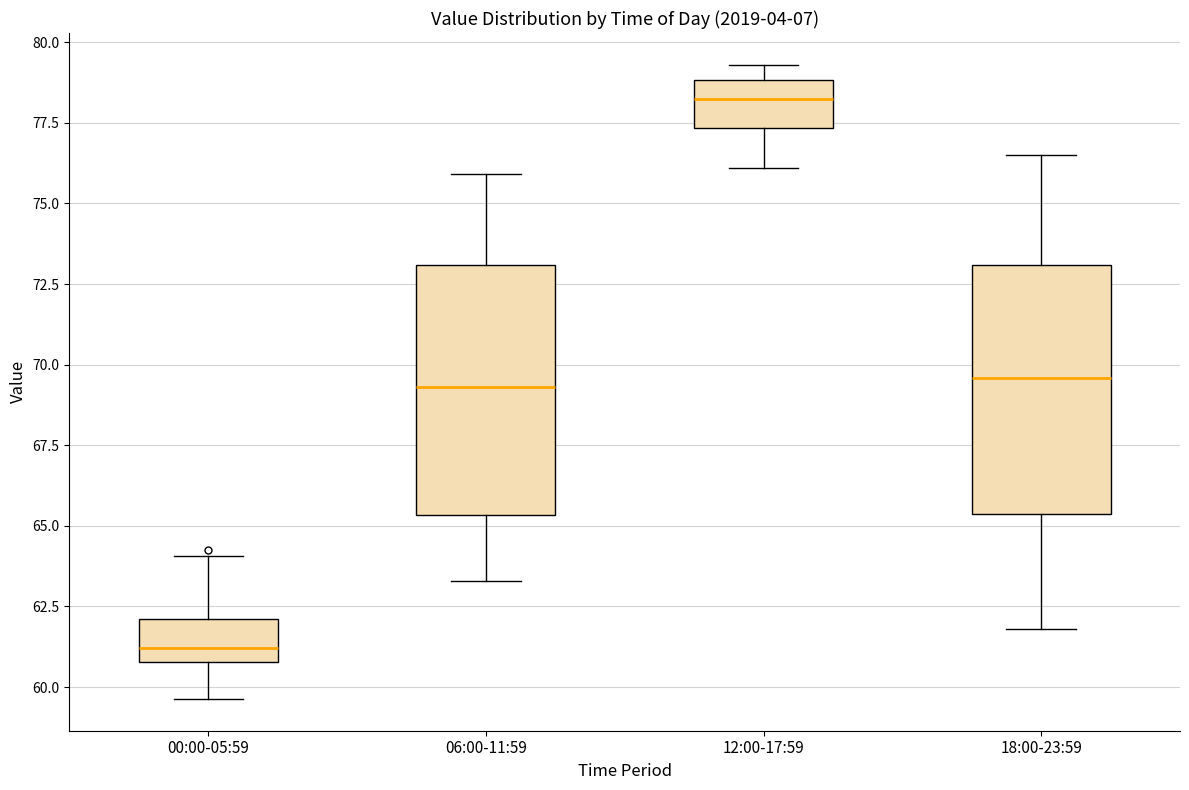

Which box's median line is the highest?

12:00-17:59